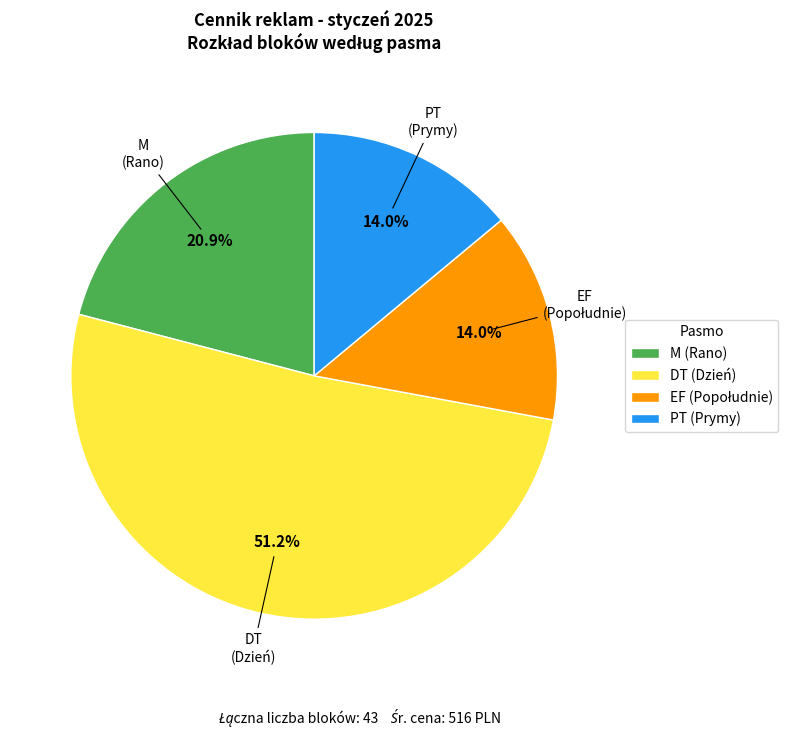

To the nearest percent, what percentage of the pie is EF?

14%